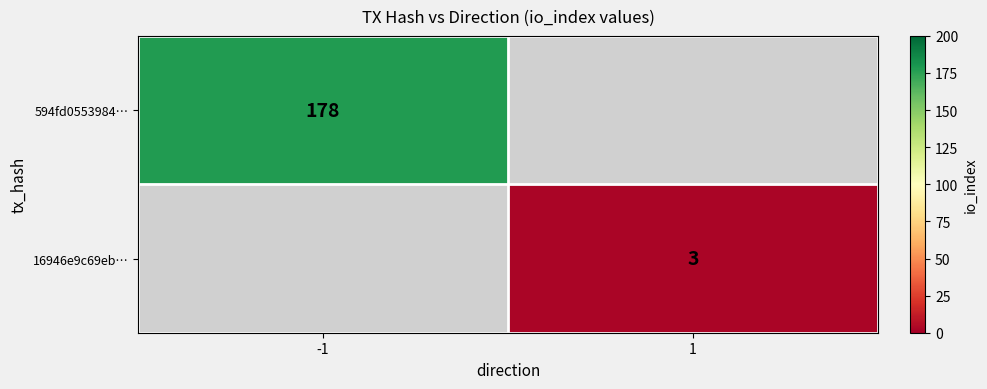

At which category does the chart reach its minimum across all series?

1